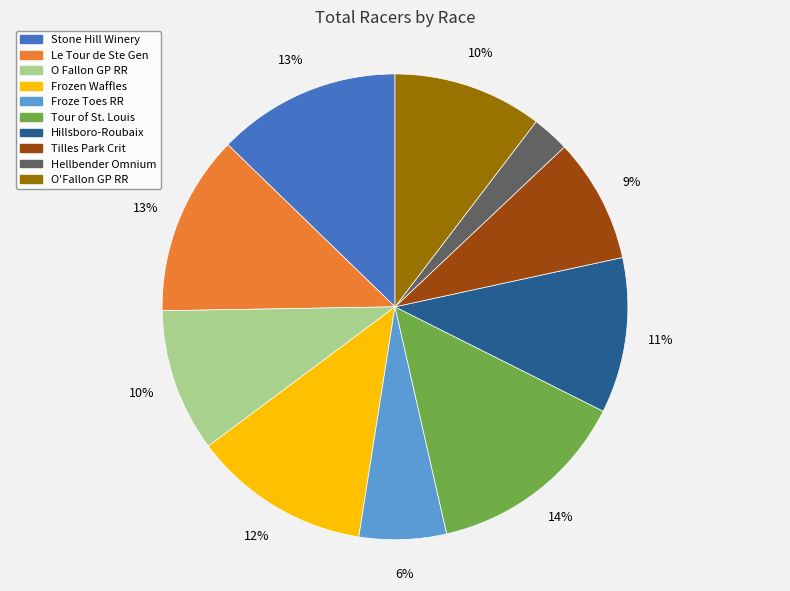

To the nearest percent, what is the average slice percentage?

10%